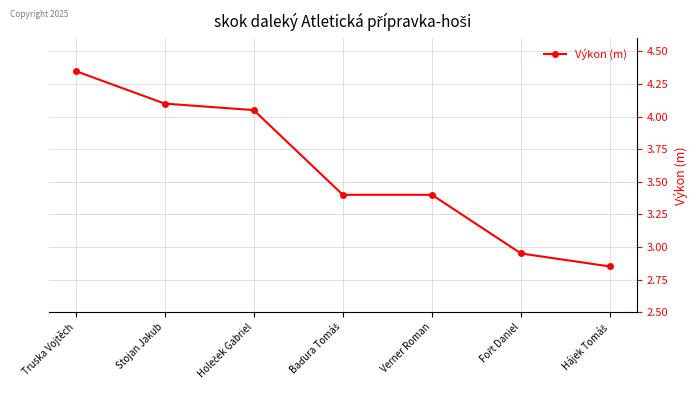

What is the average value?

3.6